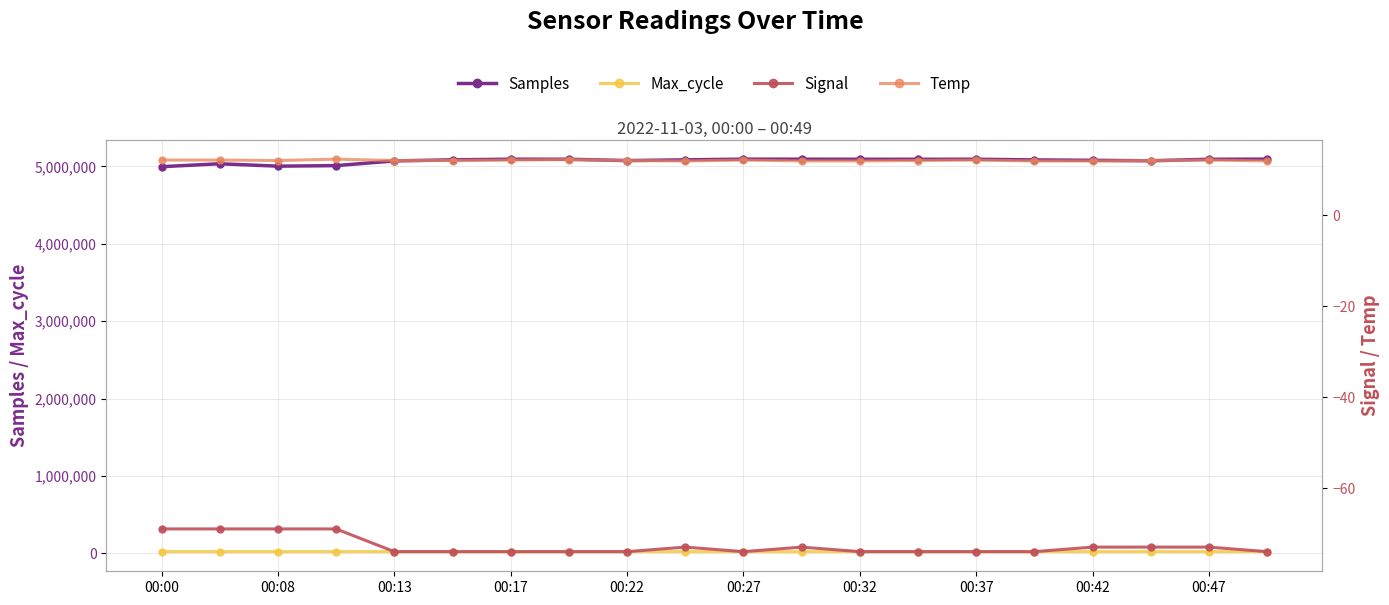

What is the highest value of the Samples series?

5094709